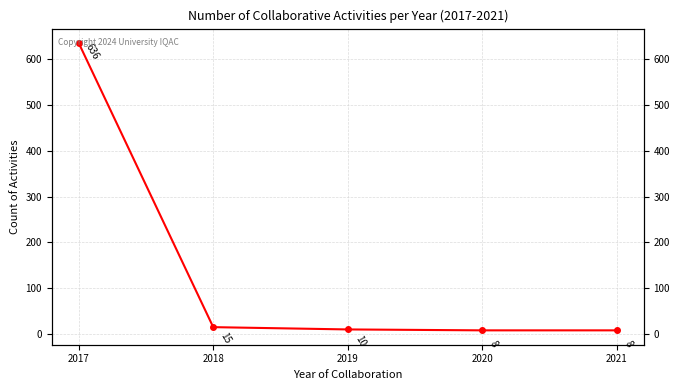

Which category has the highest value across all series?

2017